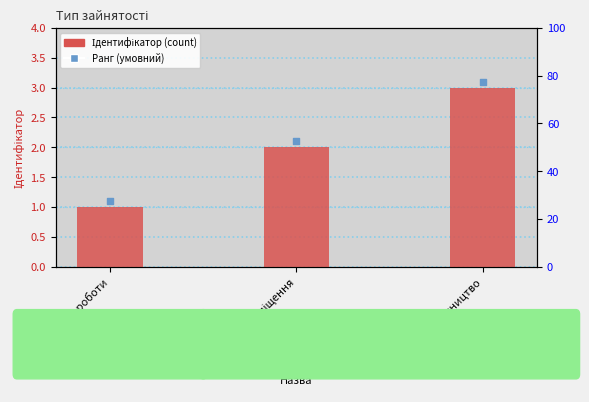

At how many categories does at least one series exceed 2?

2